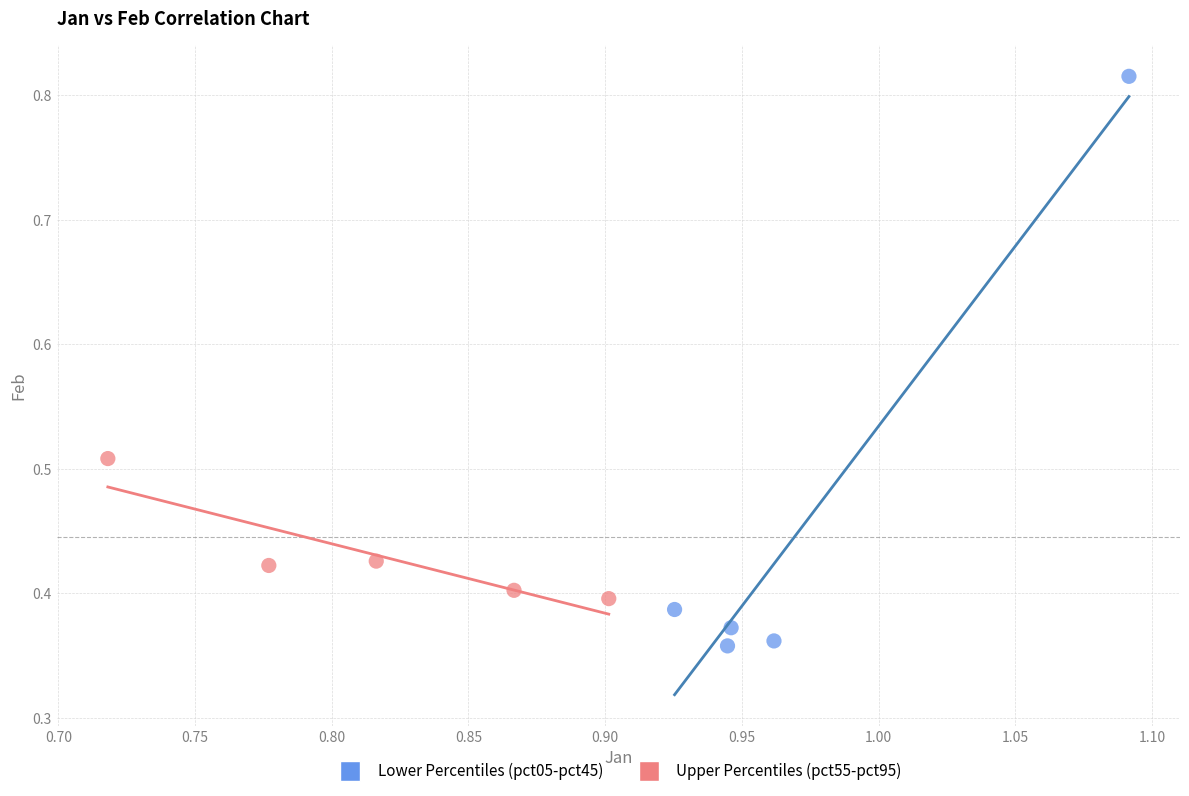

Which series has the largest Y range (max minus min)?

Lower Percentiles (pct05-pct45)